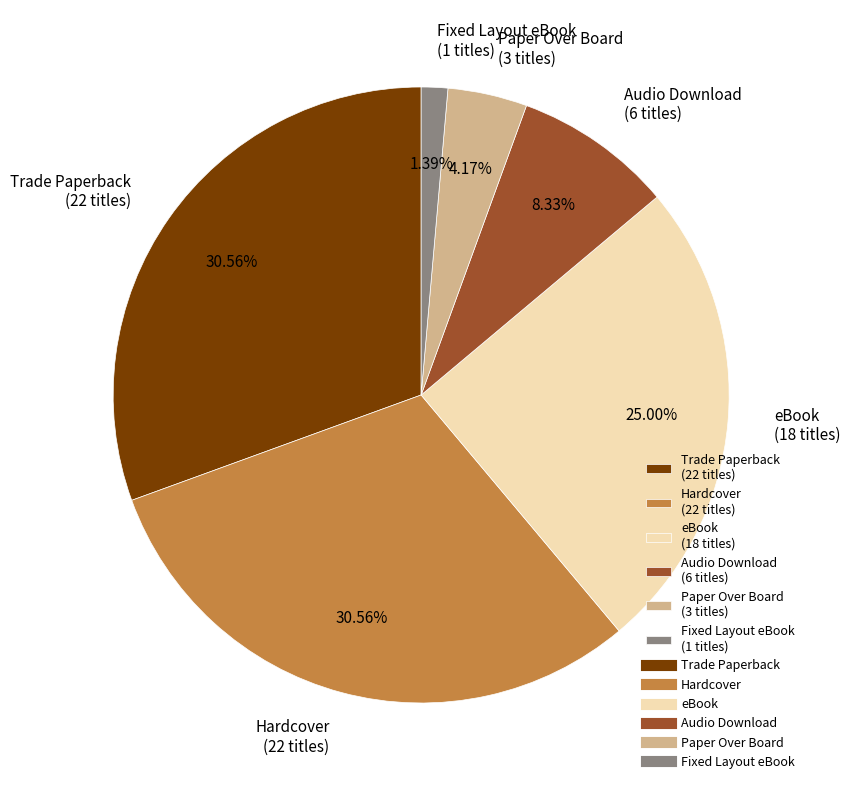

Between Fixed Layout eBook (1 titles) and Trade Paperback (22 titles), which is larger?

Trade Paperback (22 titles)